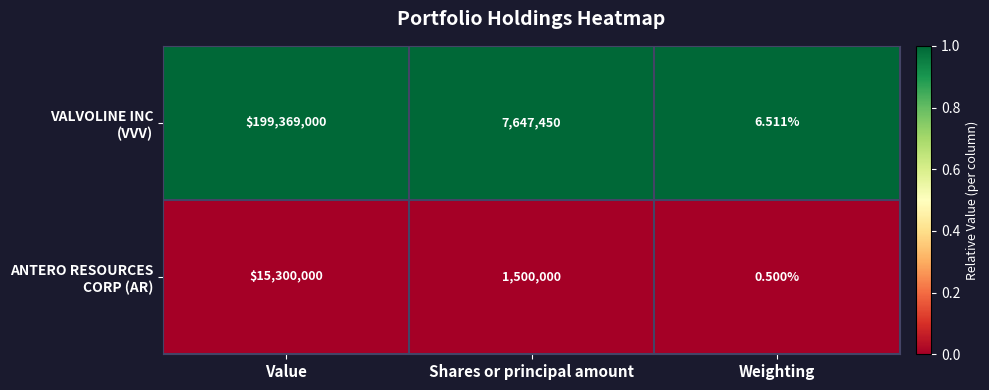

At which category does the chart reach its peak across all series?

Value